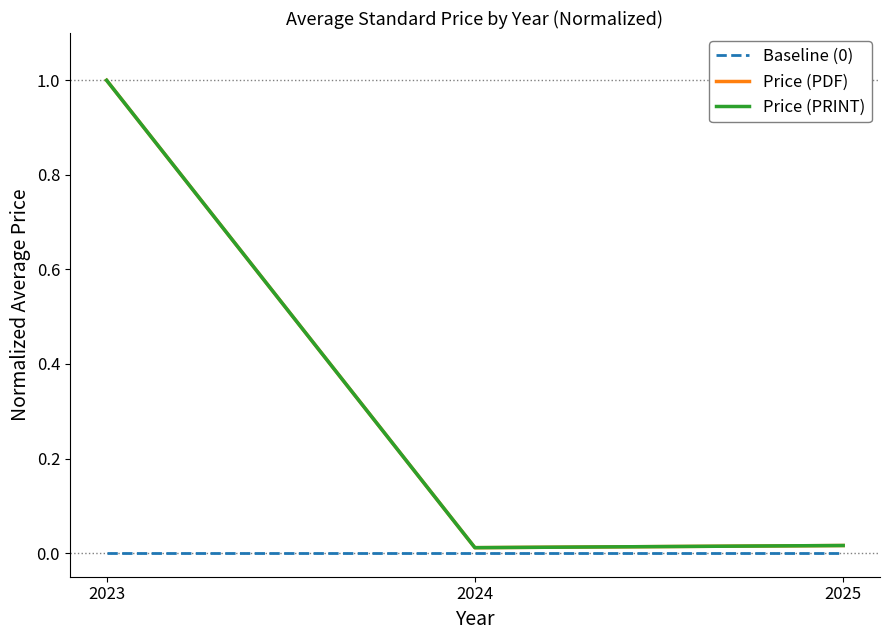

What is the maximum value for Price (PRINT)?

1.0